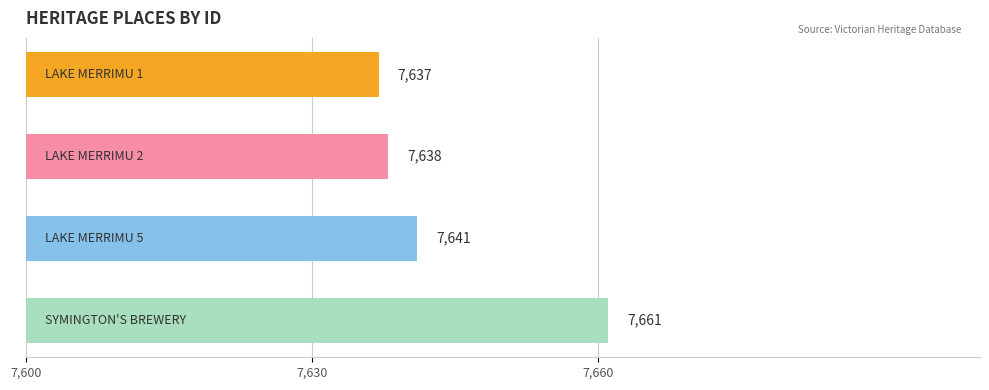

What is the value of the 1st bar from the top?

7637